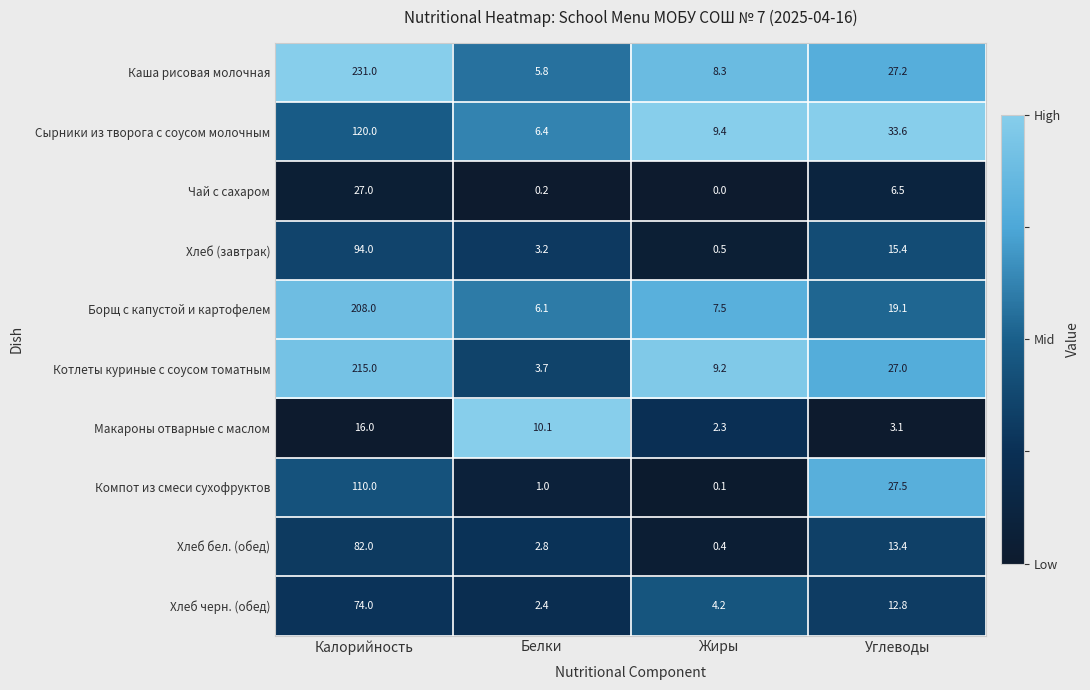

The Котлеты куриные с соусом томатным series shows 331.4 at Калорийность. True or false?

False